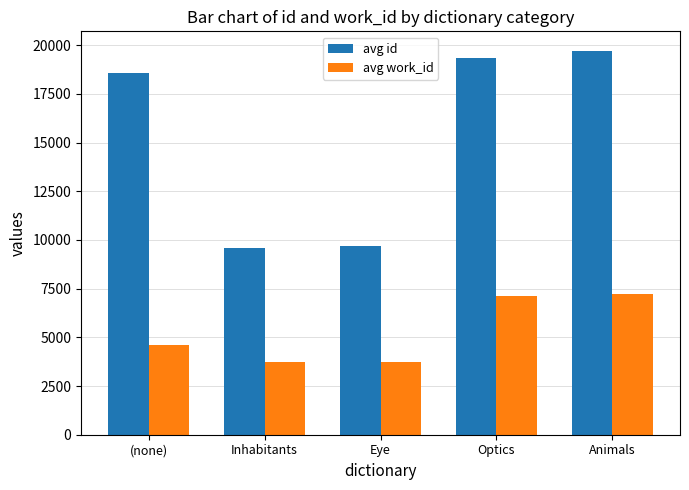

What is the greatest value displayed?

19727.0